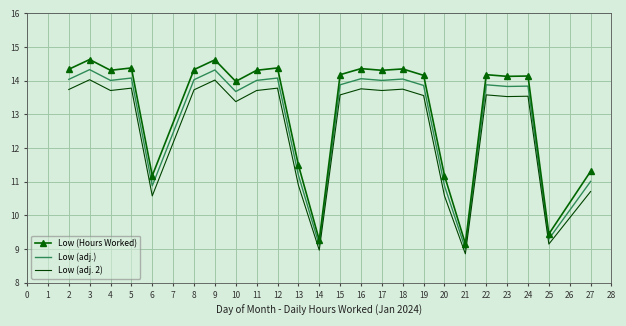

At which label does Low (Hours Worked) reach its minimum?

21